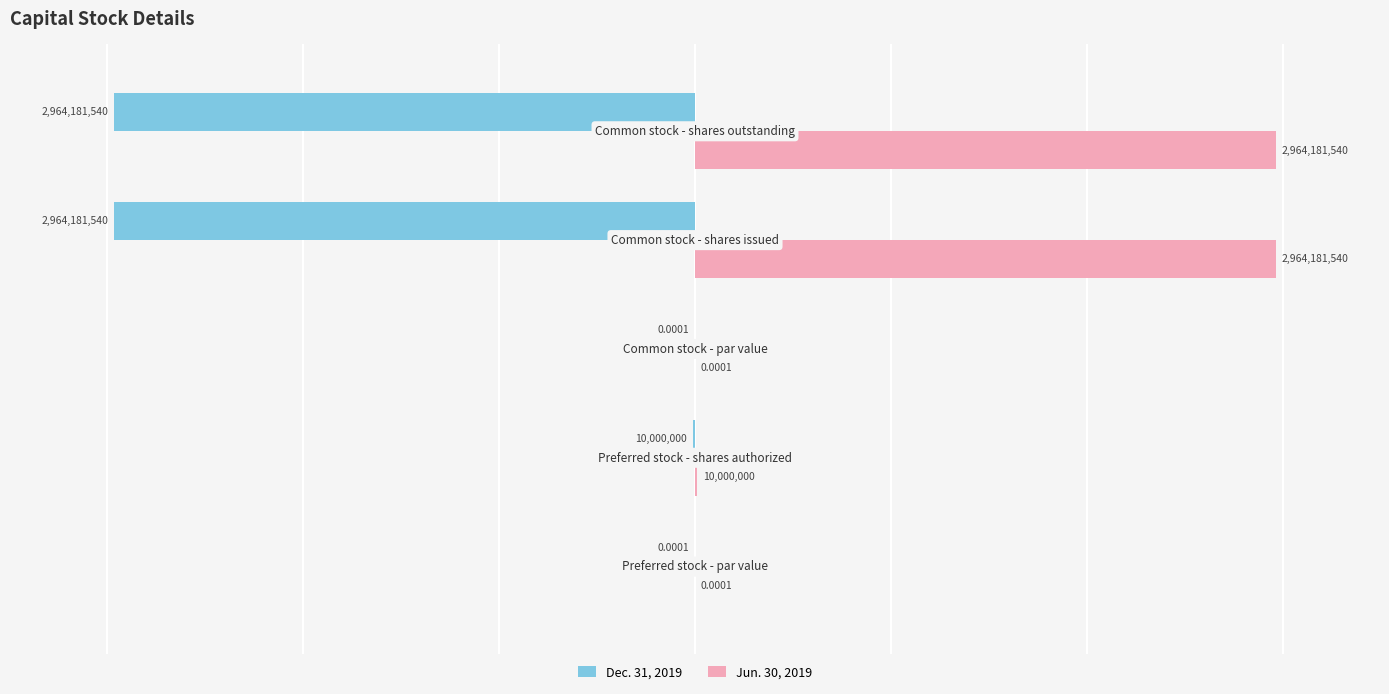

What is the sum of all Jun. 30, 2019 values?

5938363080.0